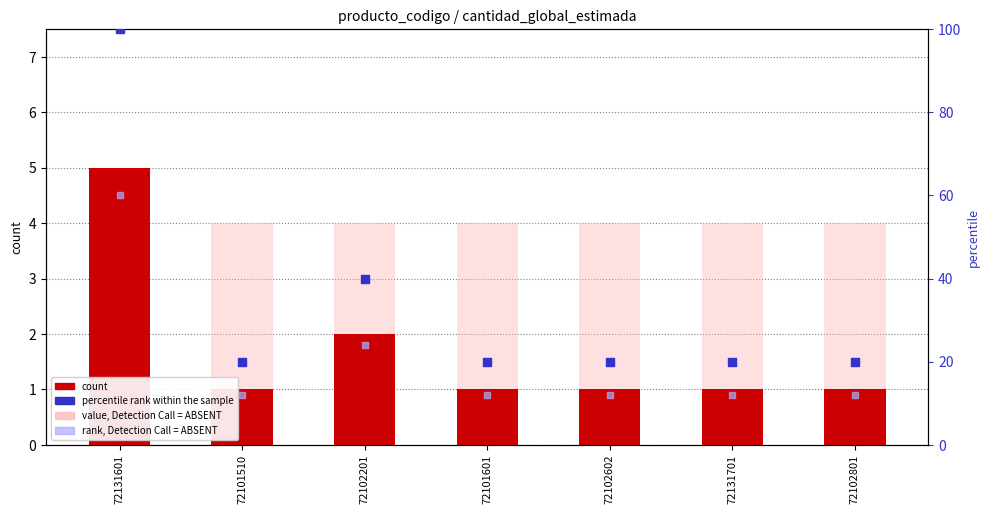

Which series contains the highest Y value?

percentile rank within the sample